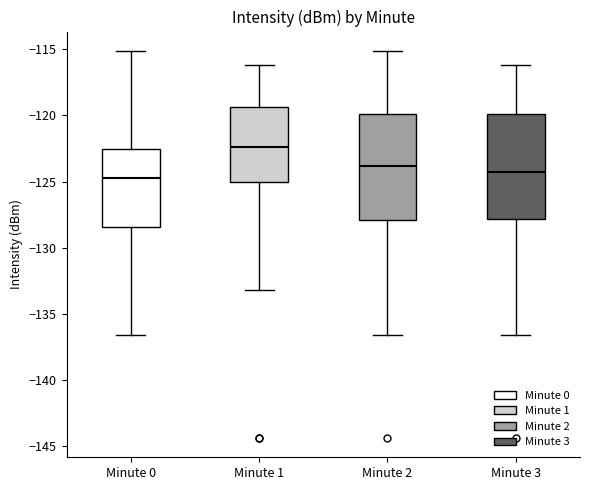

Where does the lower whisker of the box for Minute 2 end on the y-axis? The values are not printed on the chart, so give them approximately, as read against the axis.

-136.5